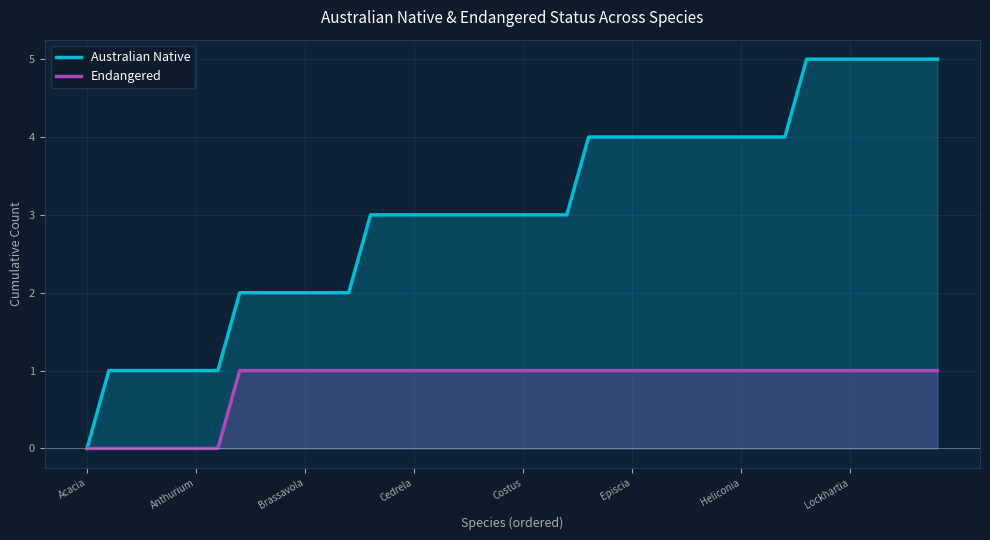

Between 28 and 29, which series saw the biggest shift?

Australian Native